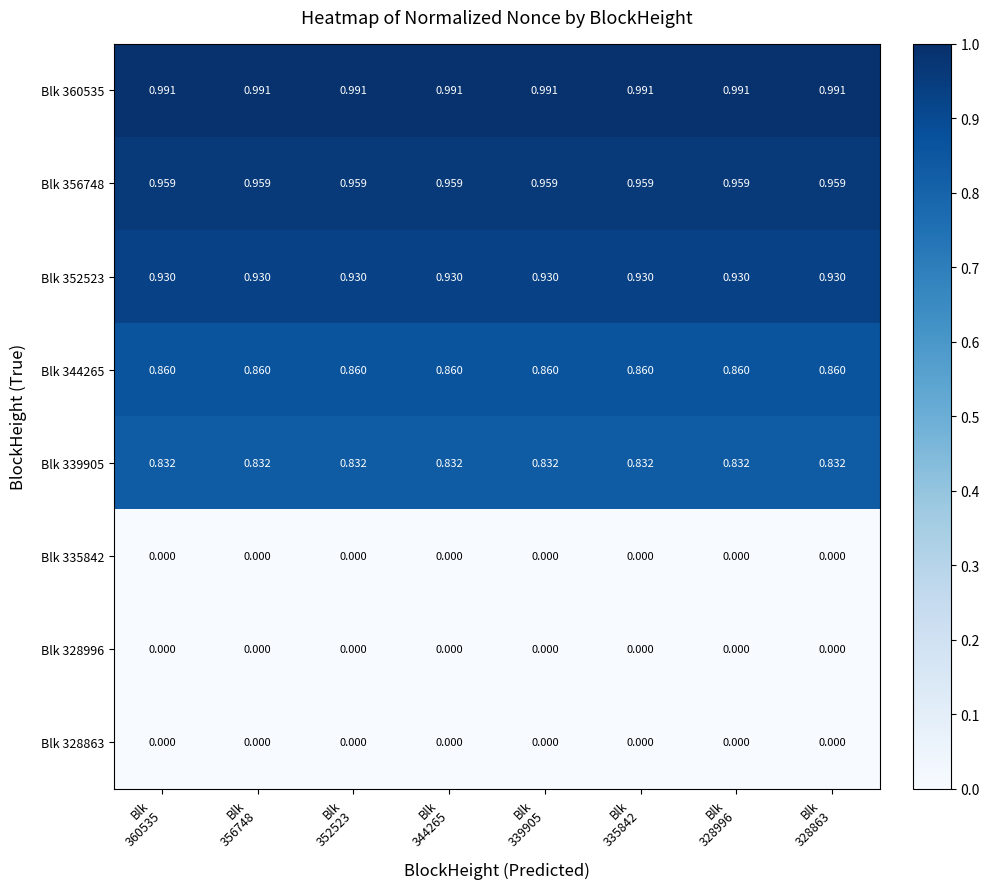

How many distinct data groups are displayed?

8